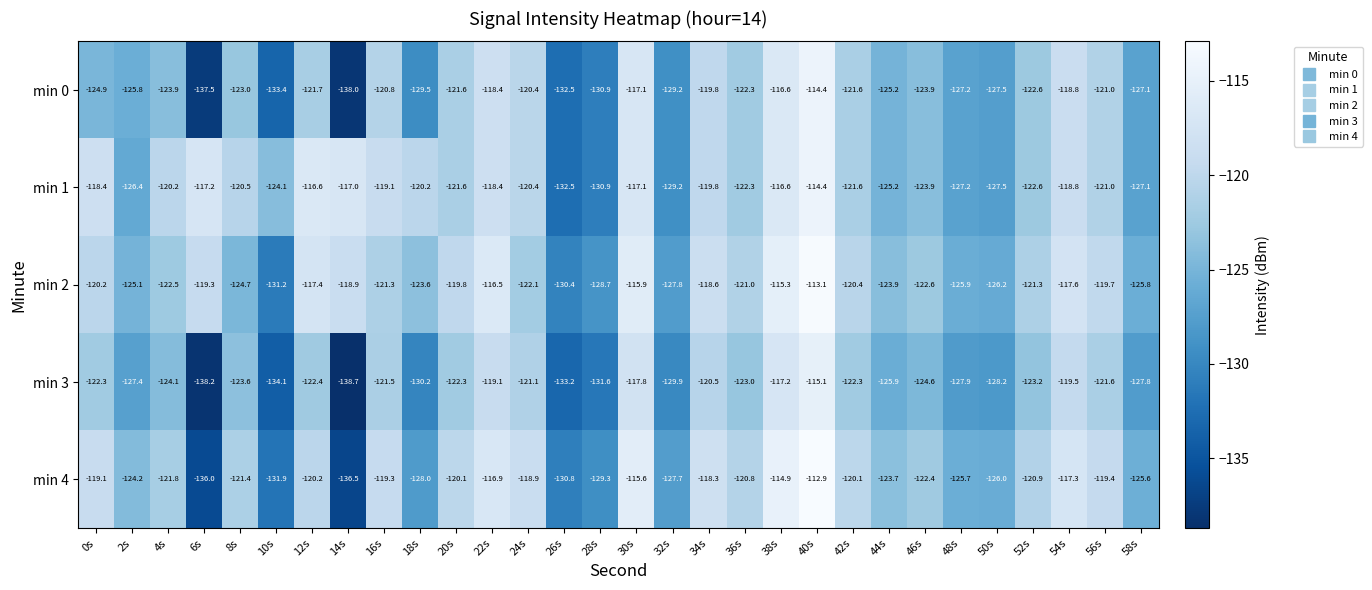

The value of min 2 at 58s is -27.2. True or false?

False